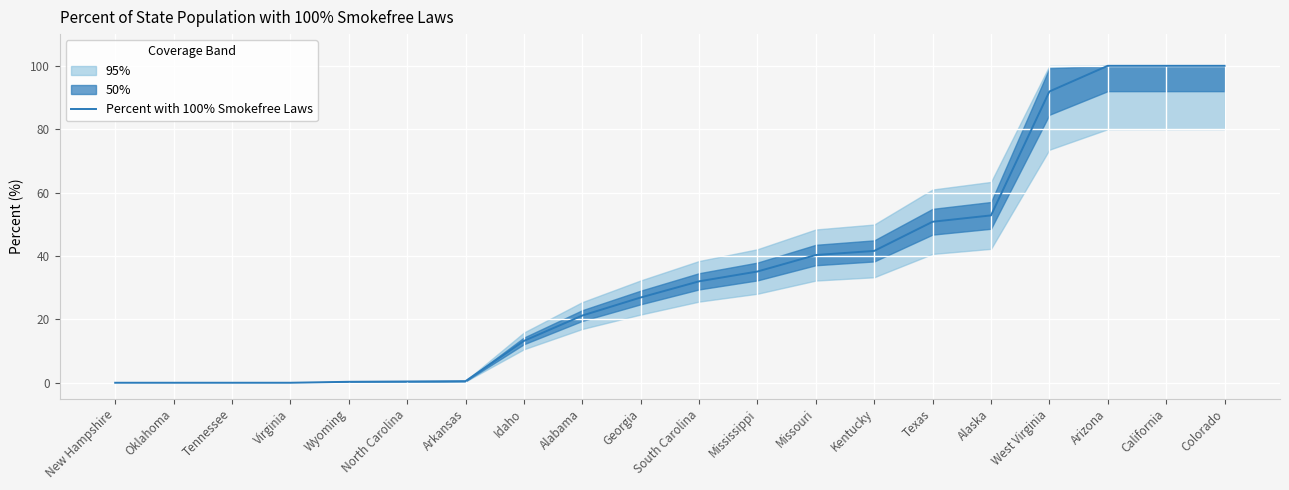

What is the label of the 16th point from the left?

Alaska